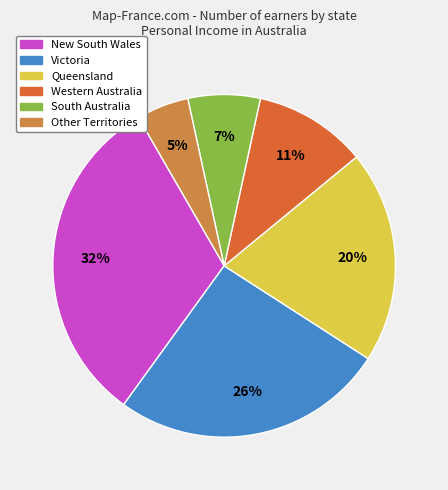

To the nearest percent, what is the average slice percentage?

17%